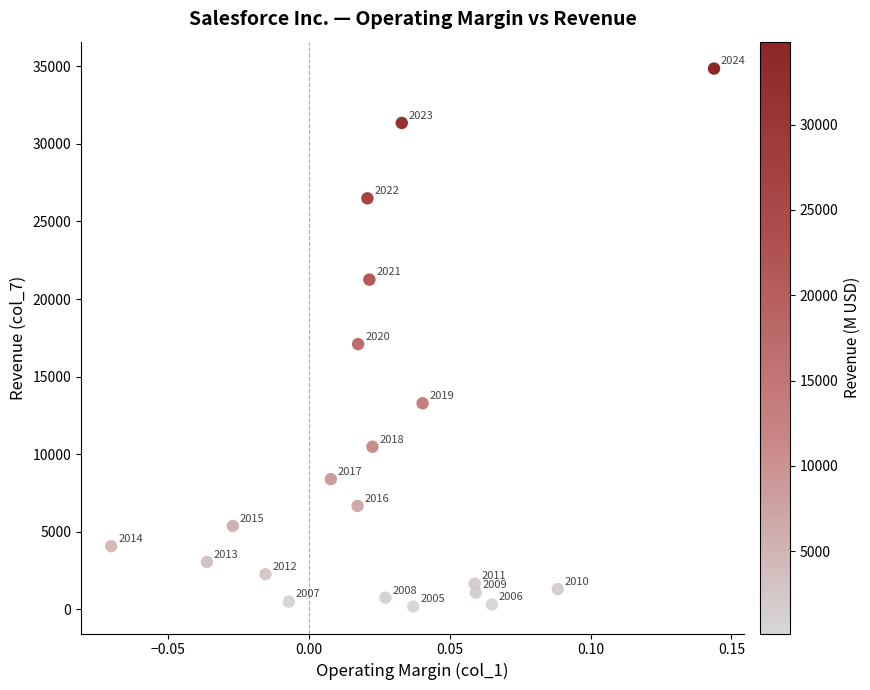

What is the range of Y values (max minus min)?

34681